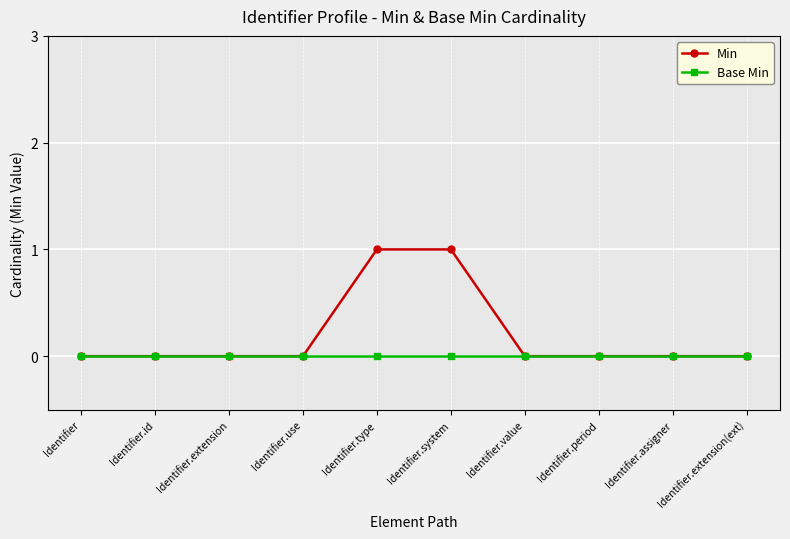

Which series changed the most between Identifier.use and Identifier.system?

Min